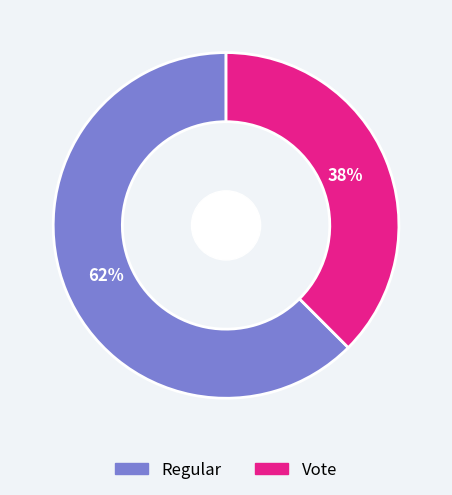

Which has a higher value, Vote or Regular?

Regular